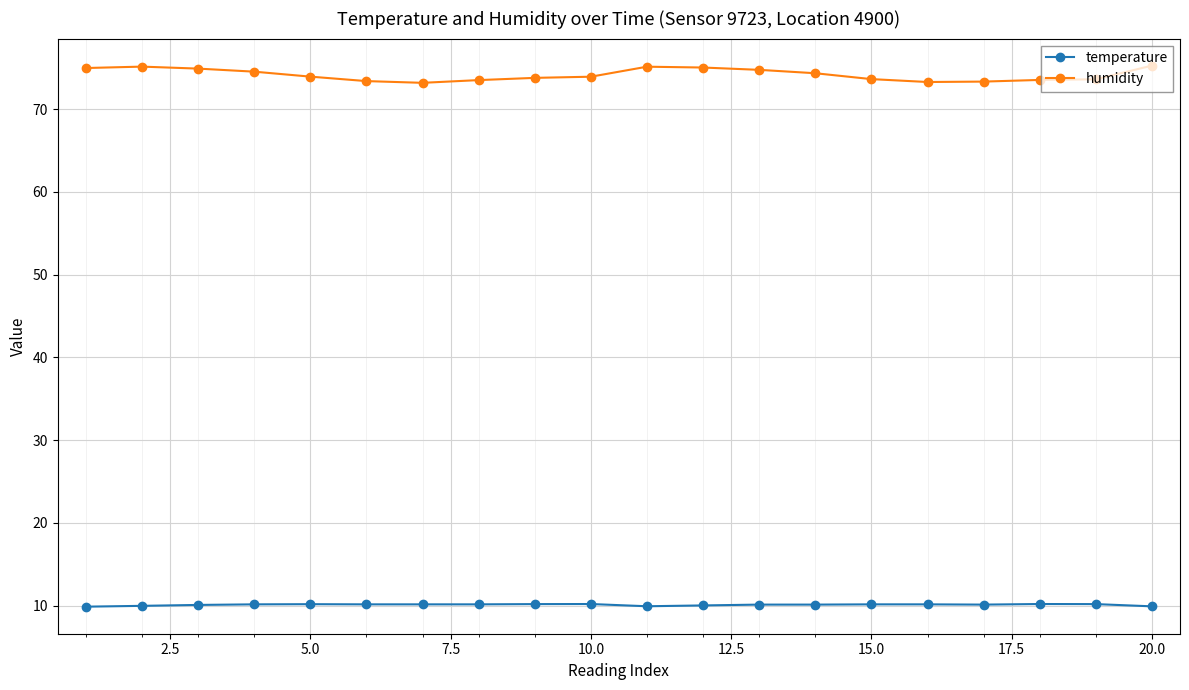

How many distinct data groups are displayed?

2